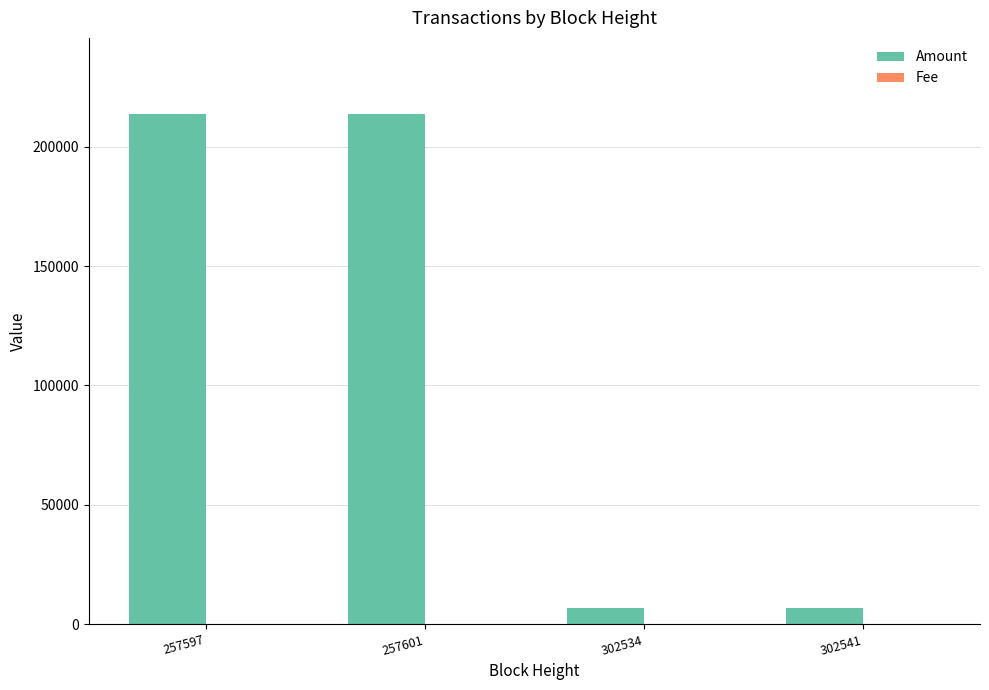

Which series has the largest total across all categories?

Amount